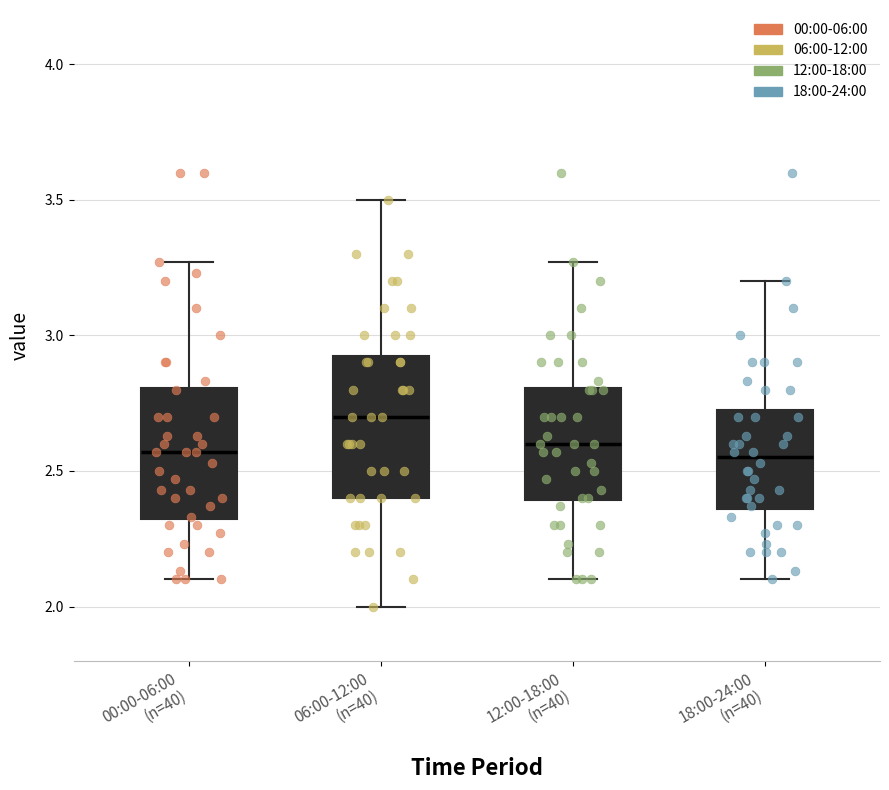

Where is the lower edge of the box for 12:00-18:00 (n=40) on the y-axis? The values are not printed on the chart, so give them approximately, as read against the axis.

2.40